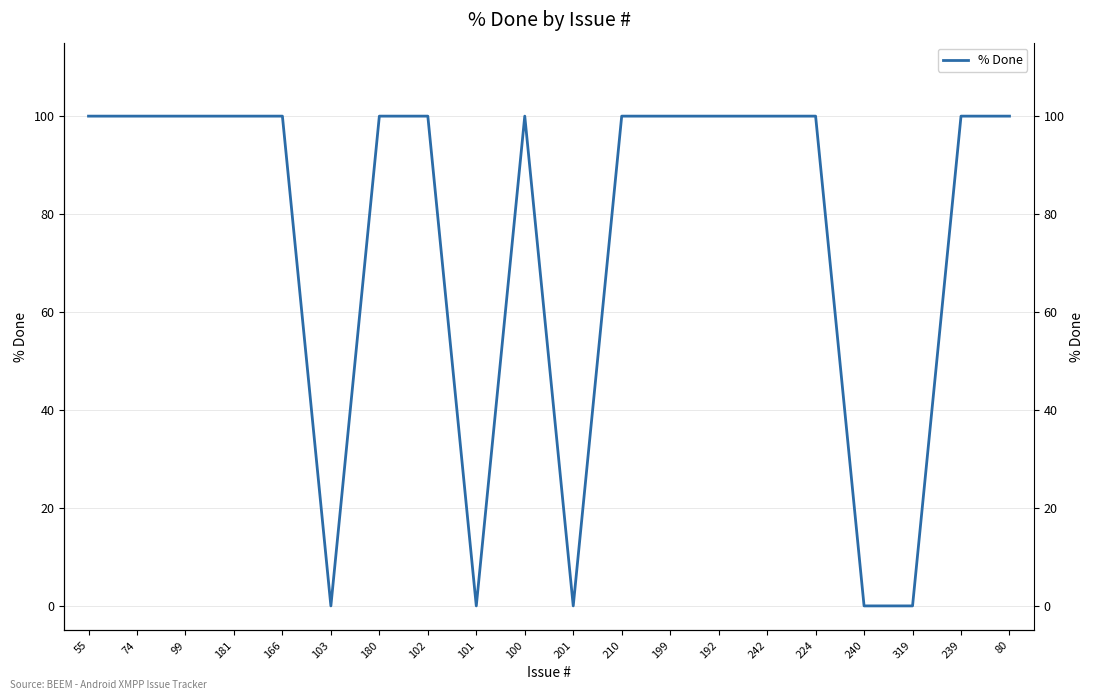

At which category does the chart reach its minimum across all series?

103